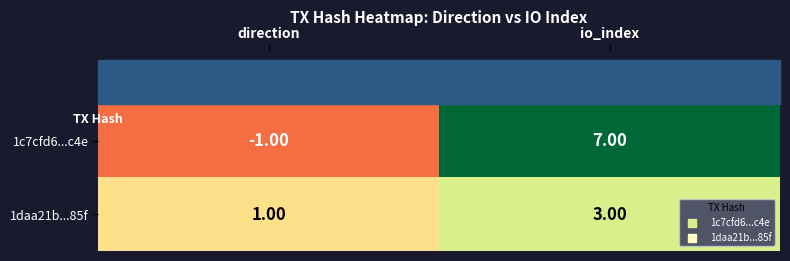

At which label is 1c7cfd6...c4e closest to 3?

direction